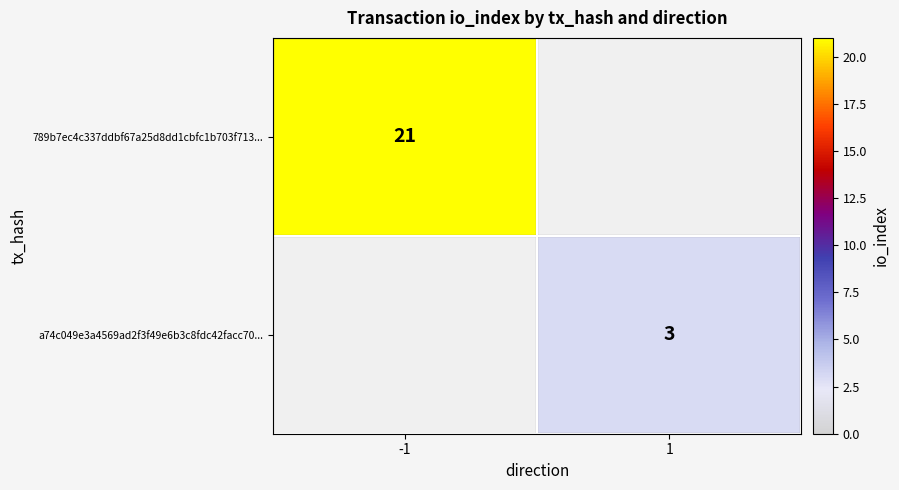

Is it true that a74c049e3a4569ad2f3f49e6b3c8fdc42facc70... equals 3 at 1?

True